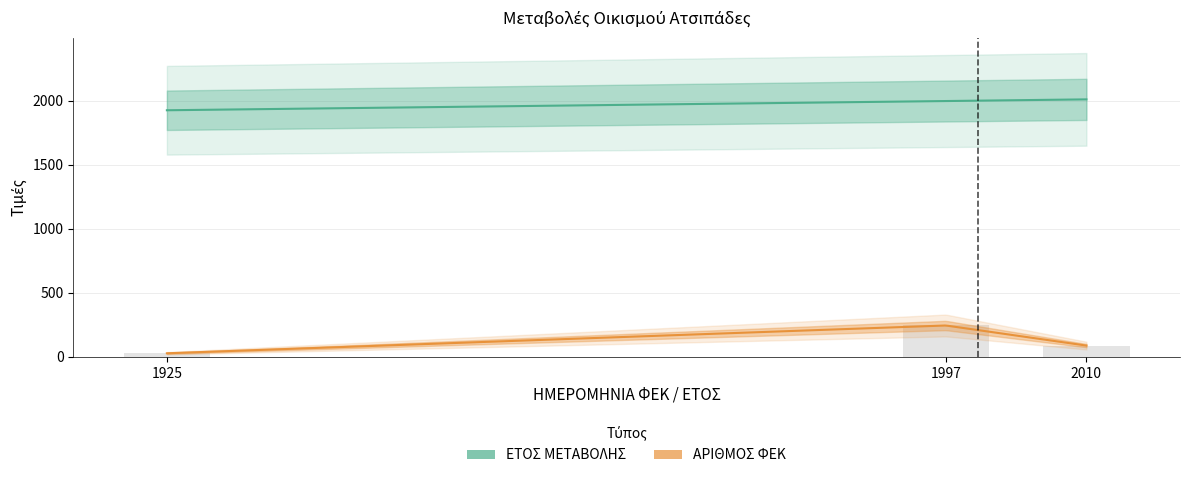

Reading left to right, transcribe all the data shown in this chart.

27	244	87